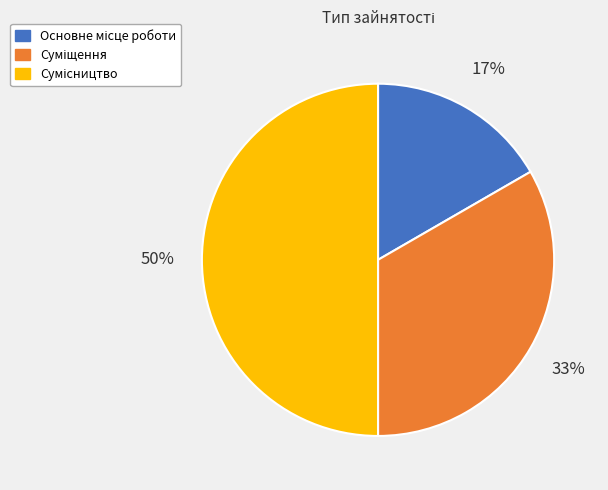

To the nearest percent, what is the difference between the largest and smallest slice percentages?

33%